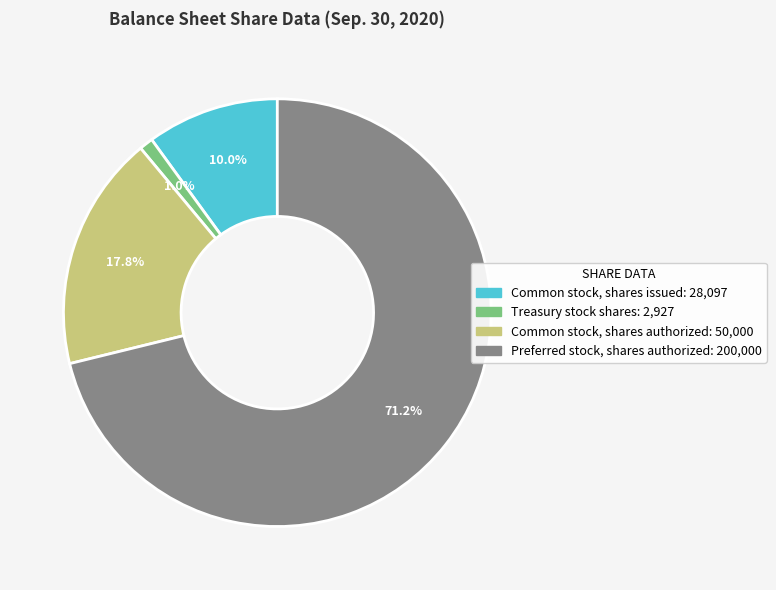

Count the number of slices in the pie.

4